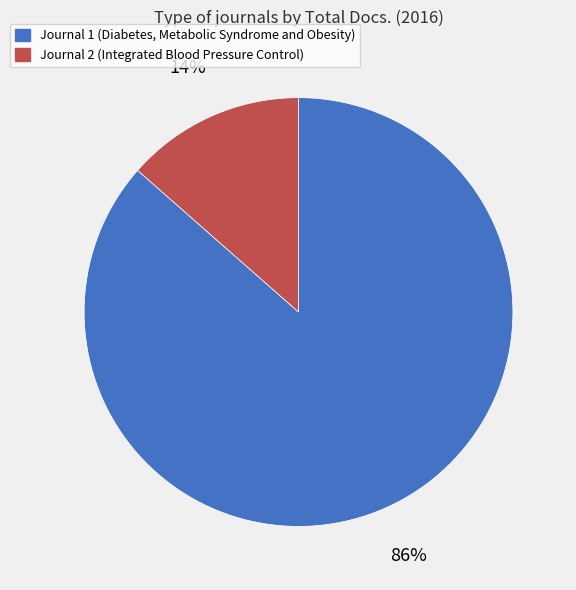

How many slices are in this pie chart?

2